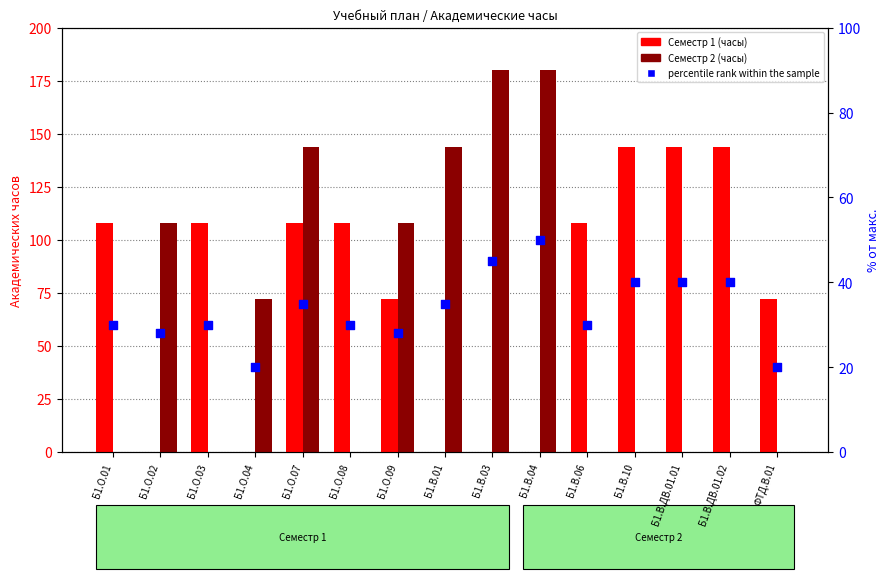

Which series reaches the maximum Y coordinate?

Семестр 2